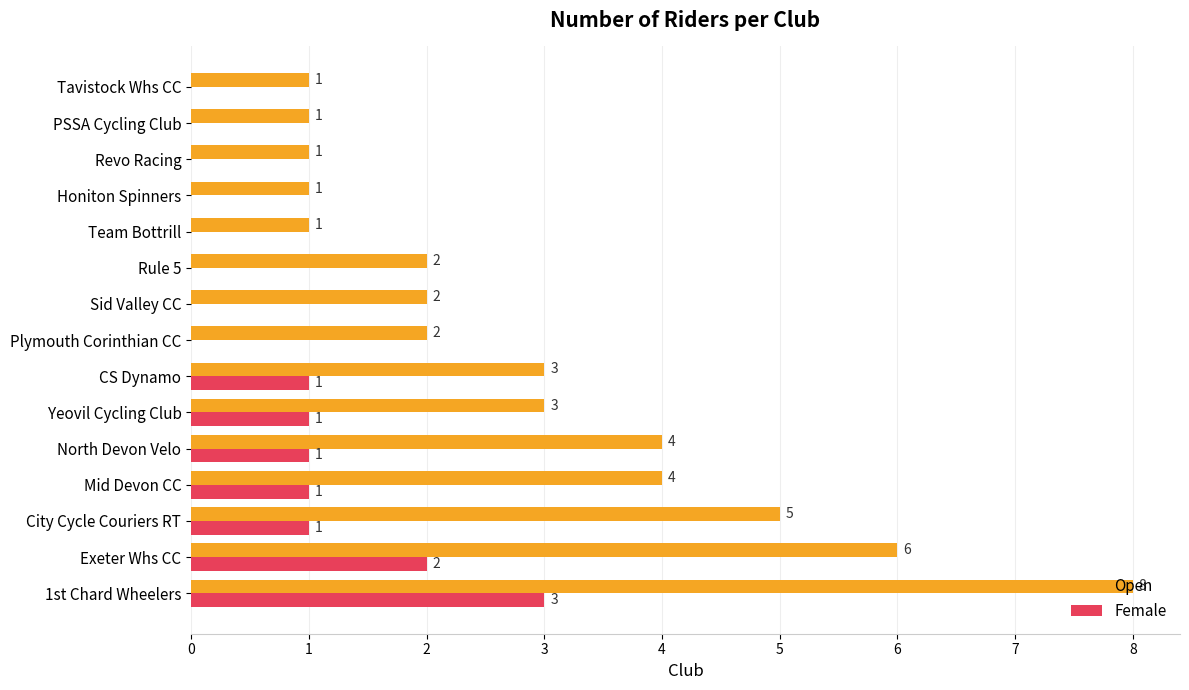

Is the value of Female at Rule 5 greater than the value of Open at Plymouth Corinthian CC?

No